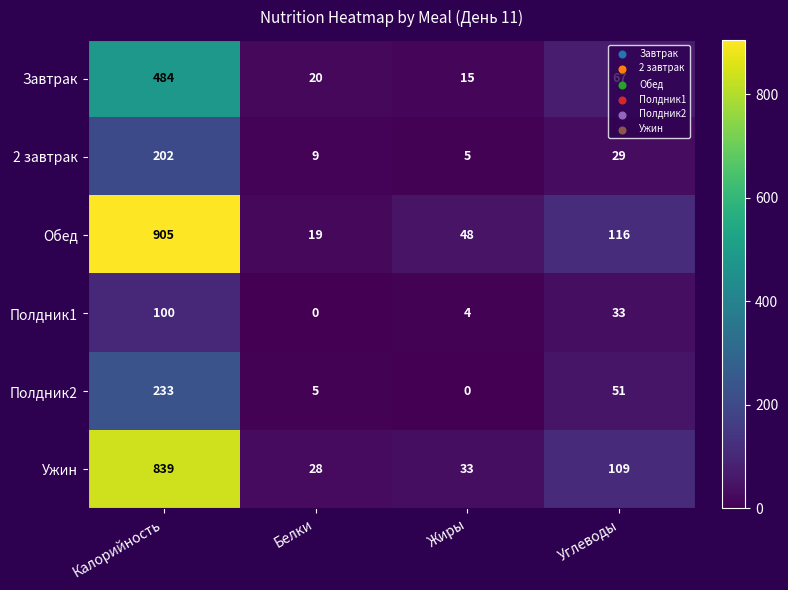

What value does the Полдник2 series have at Белки?

5